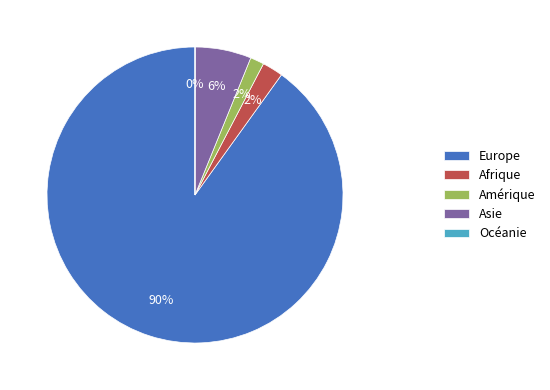

Do Amérique and Europe together represent more than half of the pie?

Yes